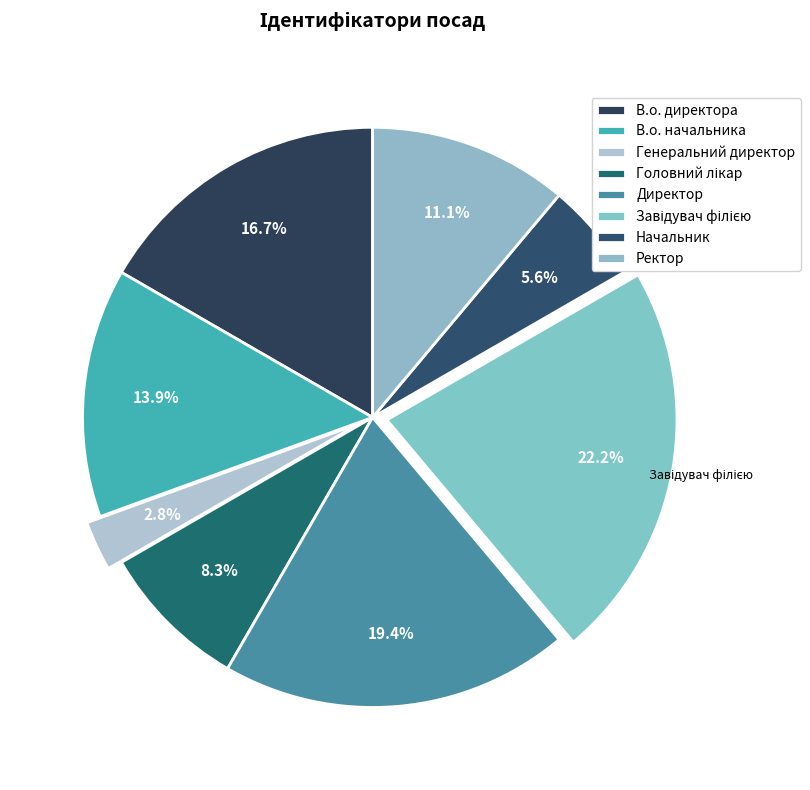

How many segments does this pie chart have?

8